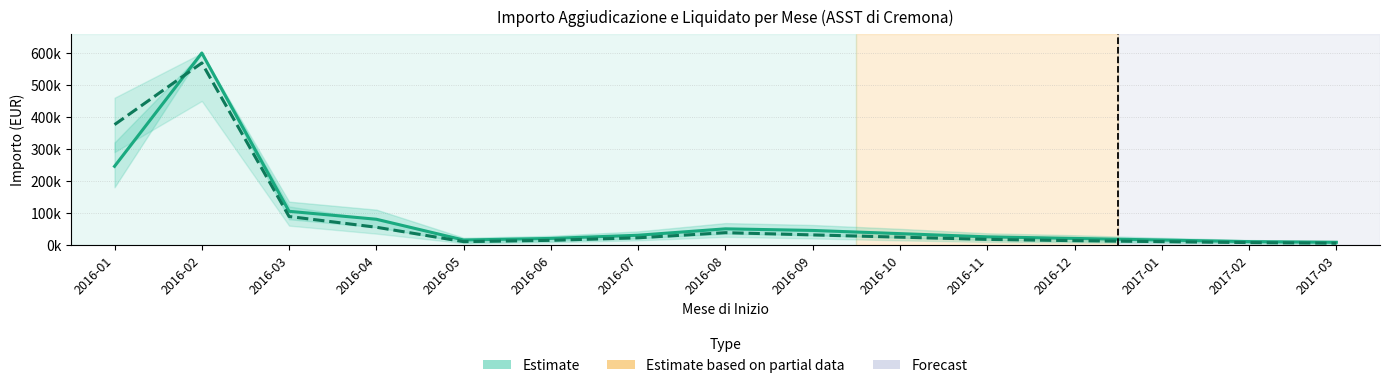

How many series are shown in this chart?

2